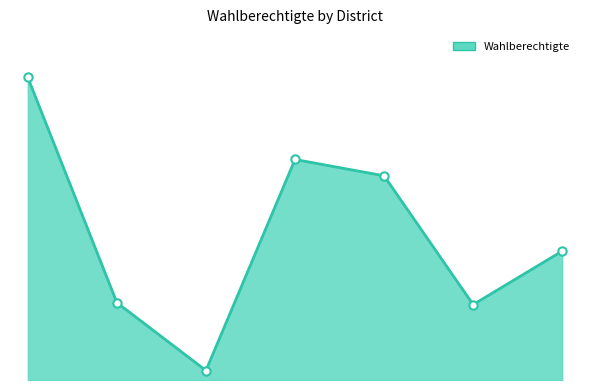

Does the chart display data point markers on the line(s)?

No